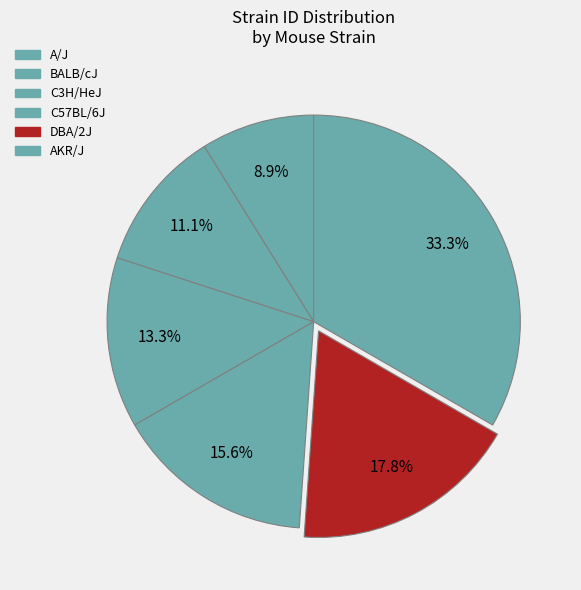

Does AKR/J account for over 50% of the chart?

No